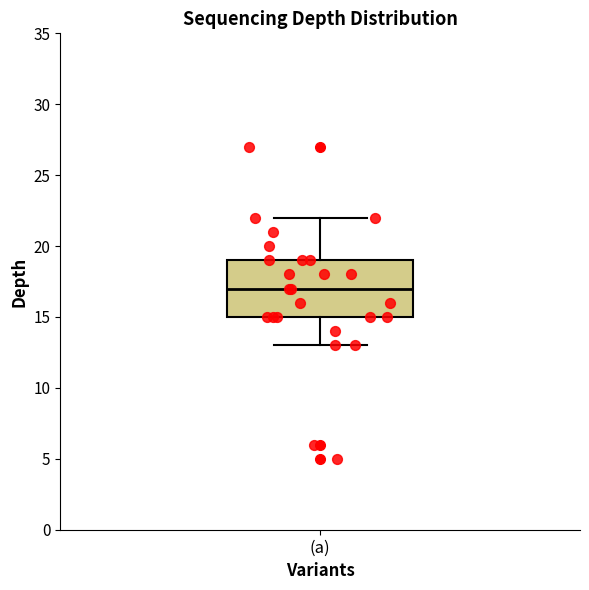

Where does the upper whisker of the box for (a) end on the y-axis? The values are not printed on the chart, so give them approximately, as read against the axis.

22